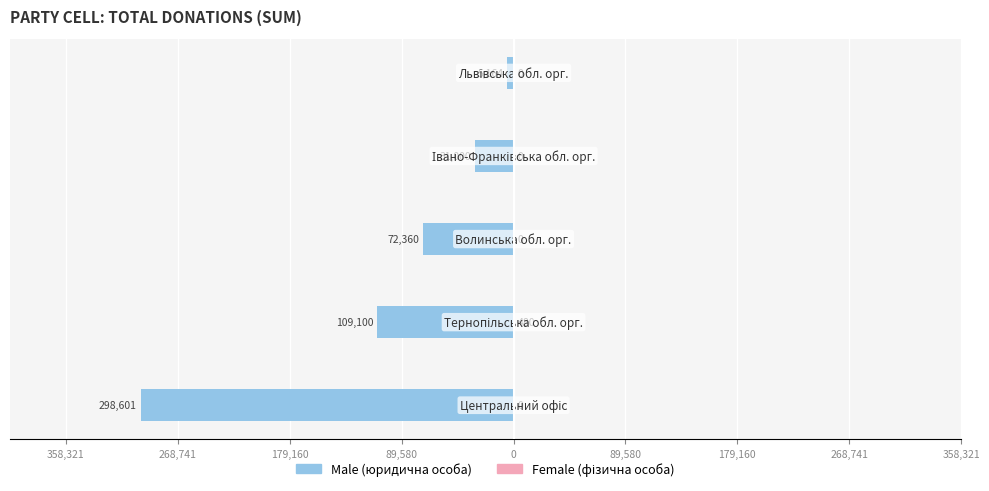

Which series changed the most between 179,160 and 0?

Male (юридична особа)